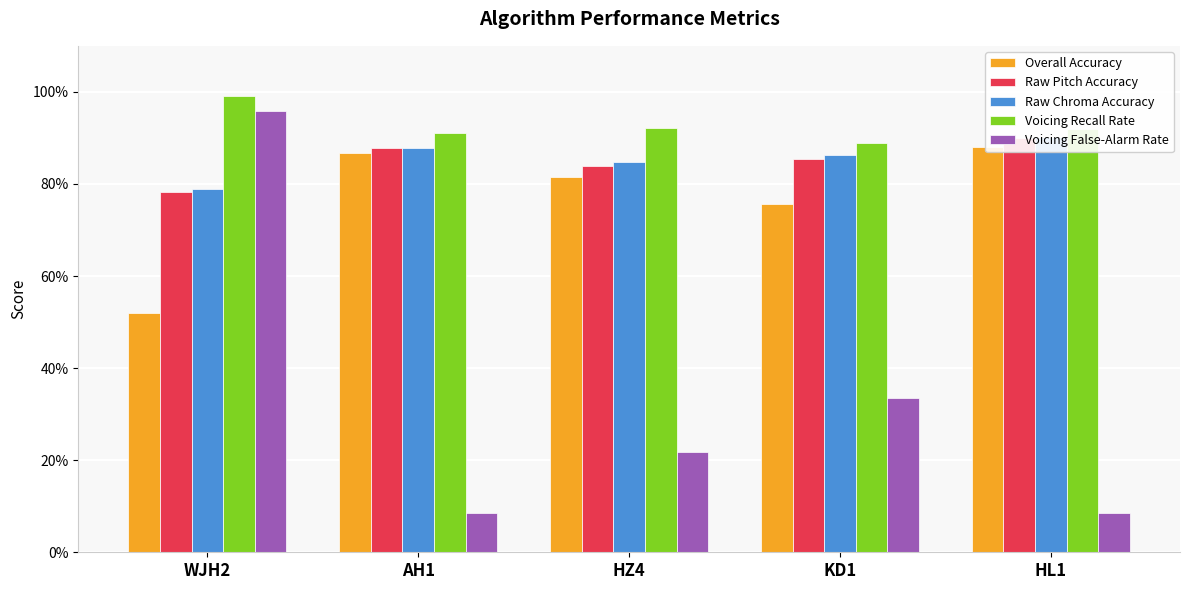

What is the sum of all Voicing False-Alarm Rate values?

1.7